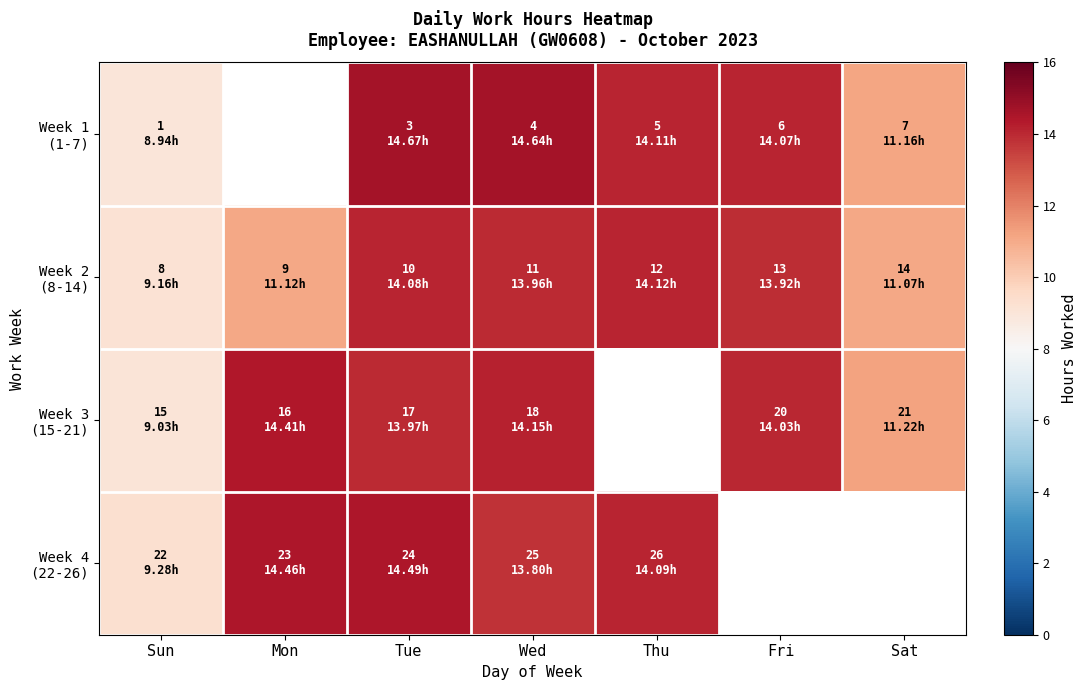

List the series in order of their overall mean, lowest first.

Week 1 (1-7), Week 2 (8-14), Week 3 (15-21), Week 4 (22-26)